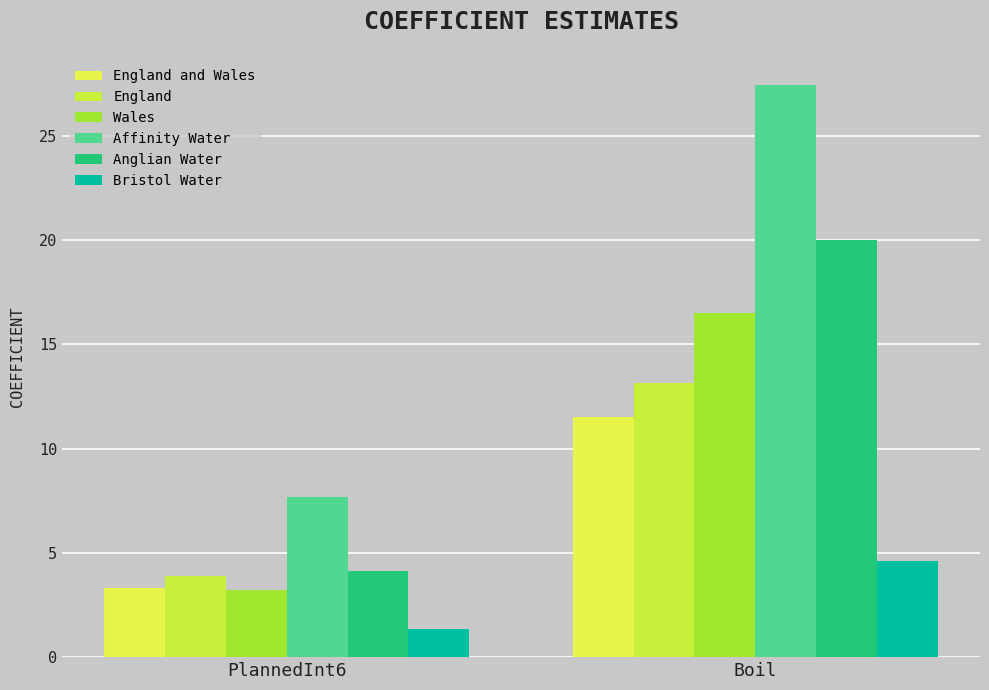

At PlannedInt6, list the series in order from smallest to largest.

Bristol Water, Wales, England and Wales, England, Anglian Water, Affinity Water